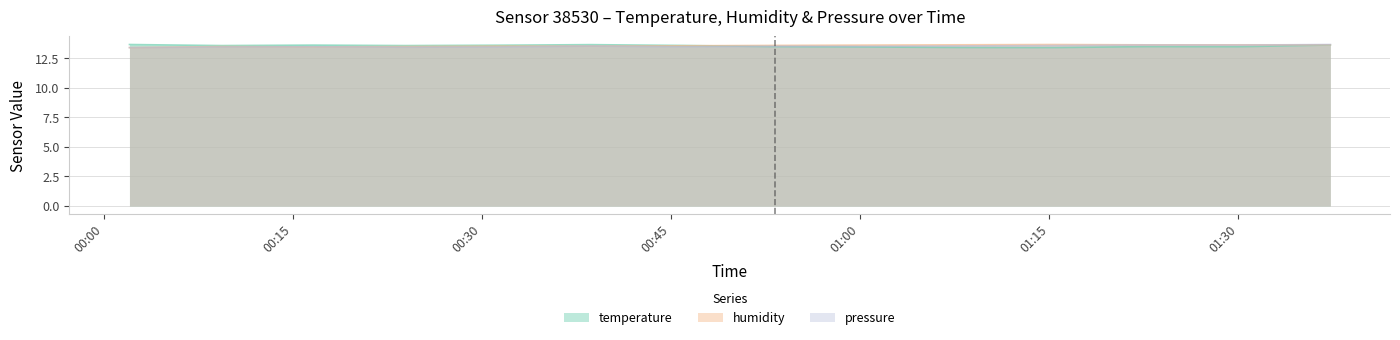

What is the smallest value displayed?

13.4